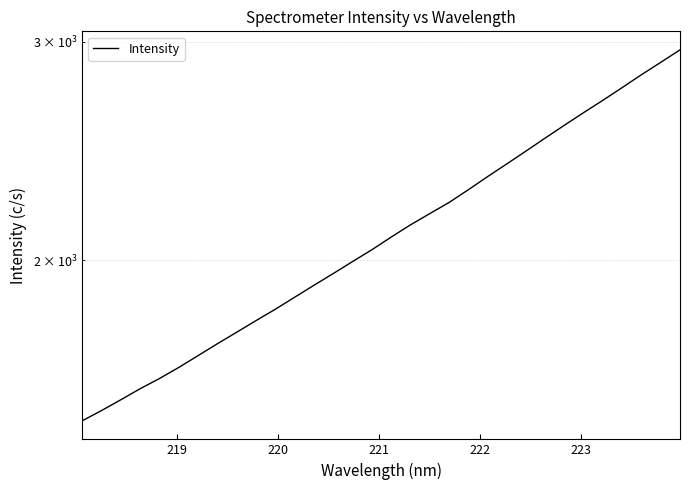

How many series are shown in this chart?

1